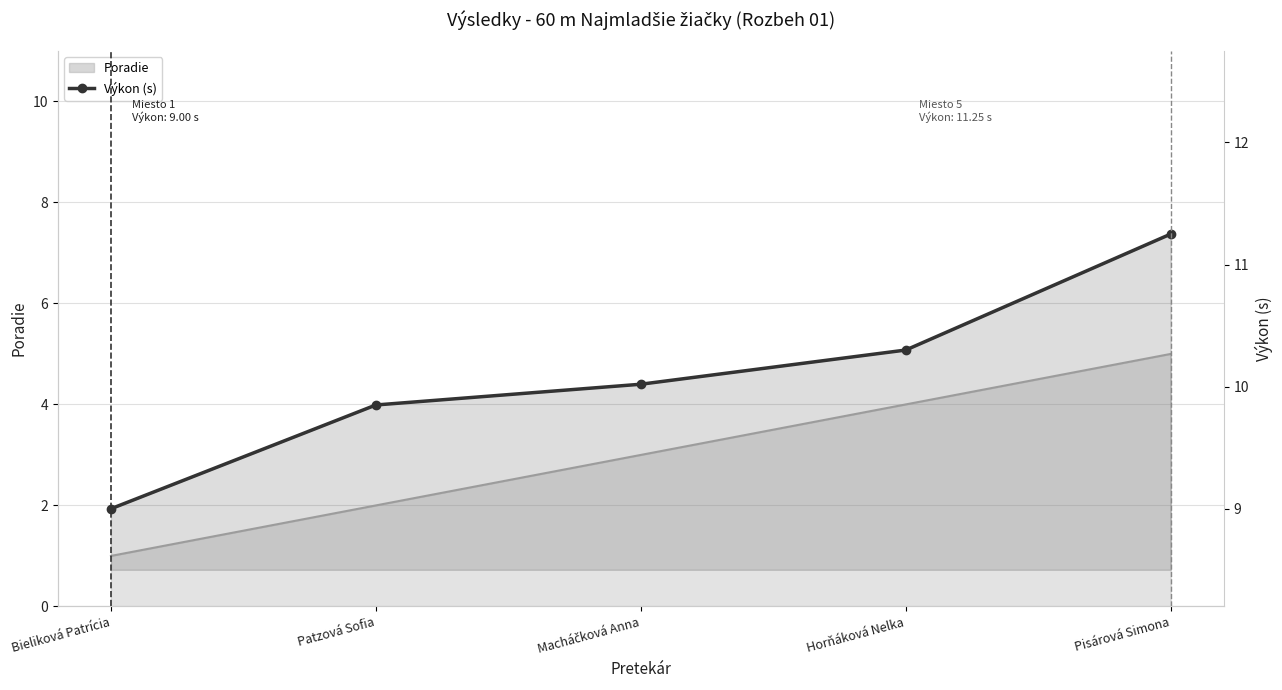

Reading right to left, list all the values displayed in this chart.

Pisárová Simona=11.2	Horňáková Nelka=10.3	Macháčková Anna=10.0	Patzová Sofia=9.8	Bieliková Patrícia=9.0